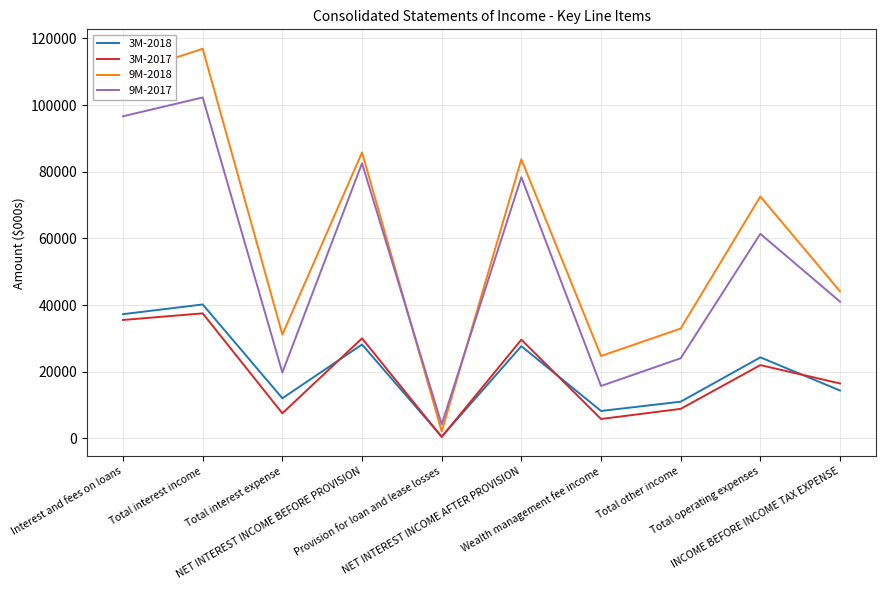

Rank the series at Interest and fees on loans from lowest to highest value.

3M-2017, 3M-2018, 9M-2017, 9M-2018